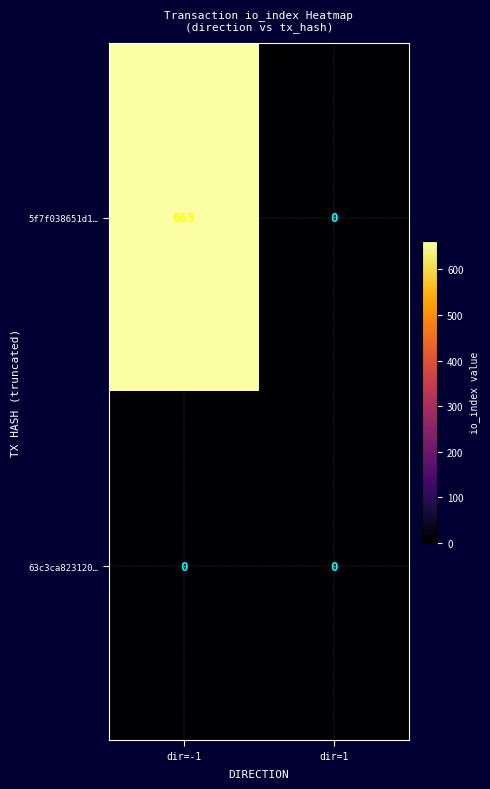

At which category is the sum across all series the highest?

dir=-1